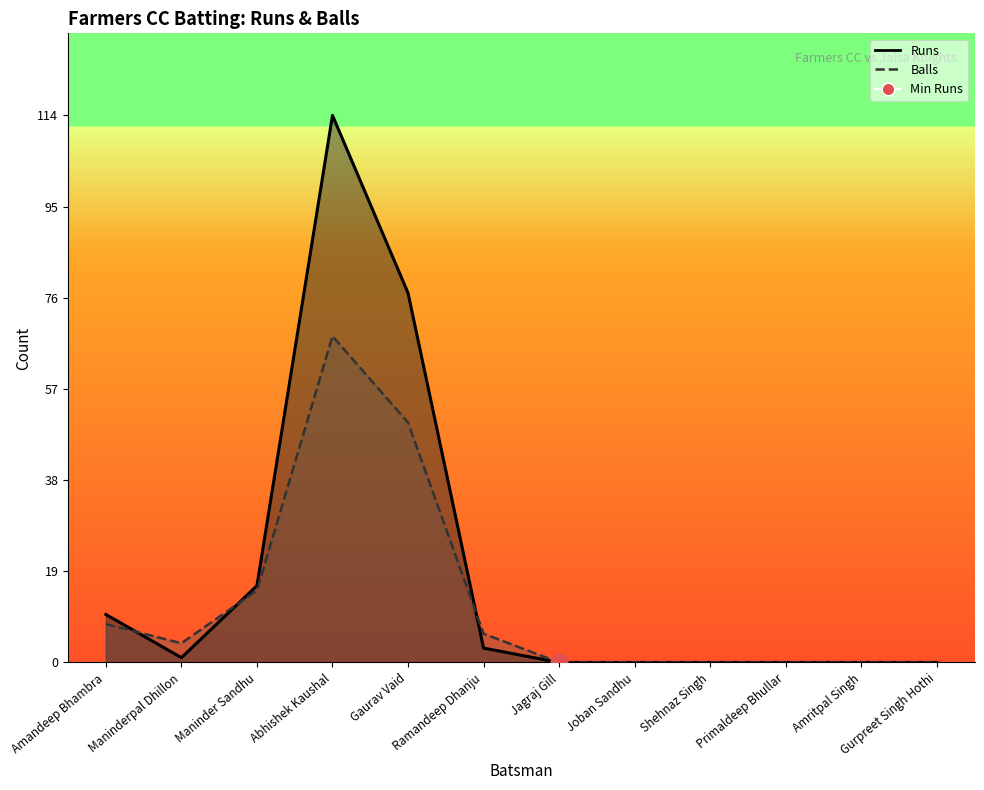

How many data points does each series have?

12